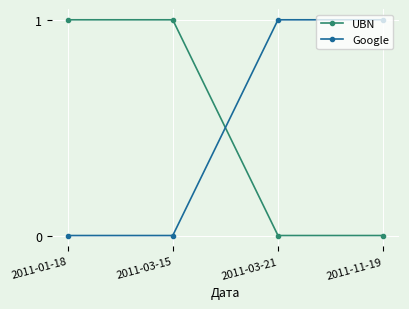

Is the value of UBN at 2011-03-15 greater than the value of Google at 2011-03-15?

Yes